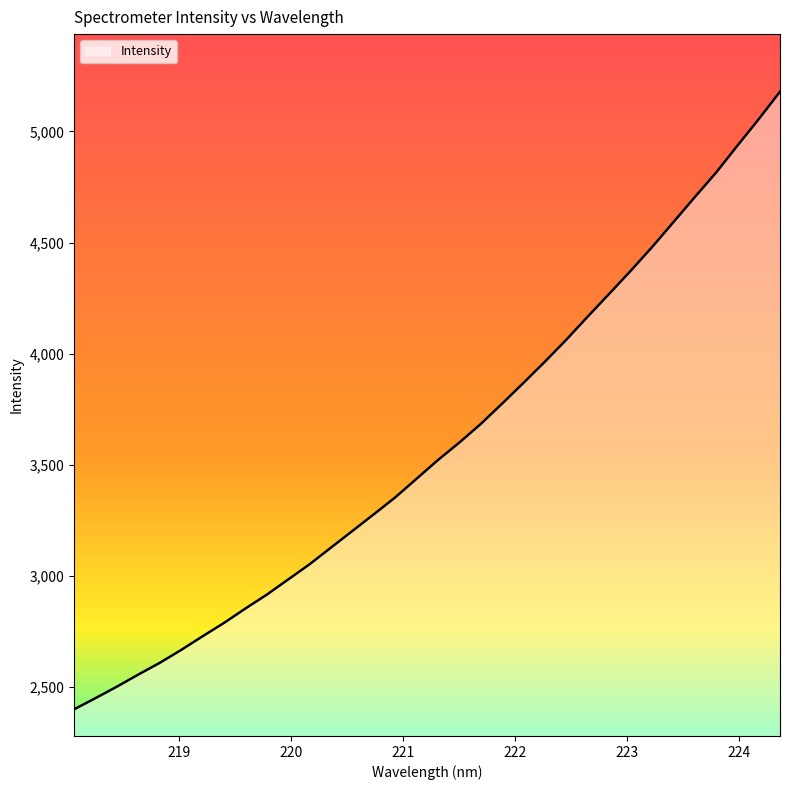

What is the difference between the maximum and minimum values?

2778.9